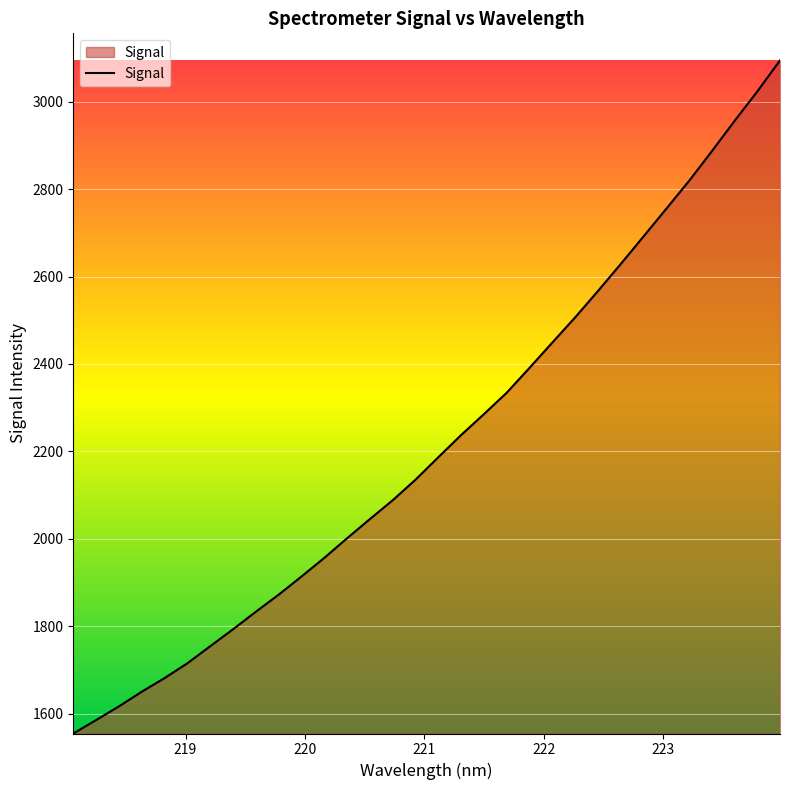

Reading right to left, what are all the values shown in this chart?

3094.4	3023.0	2955.6	2886.1	2818.3	2754.6	2691.2	2628.2	2566.4	2506.1	2448.7	2390.8	2334.1	2285.1	2237.2	2186.5	2135.2	2088.2	2045.1	2001.3	1956.3	1913.7	1872.2	1833.2	1793.0	1754.3	1715.3	1681.4	1650.2	1616.7	1585.4	1554.6